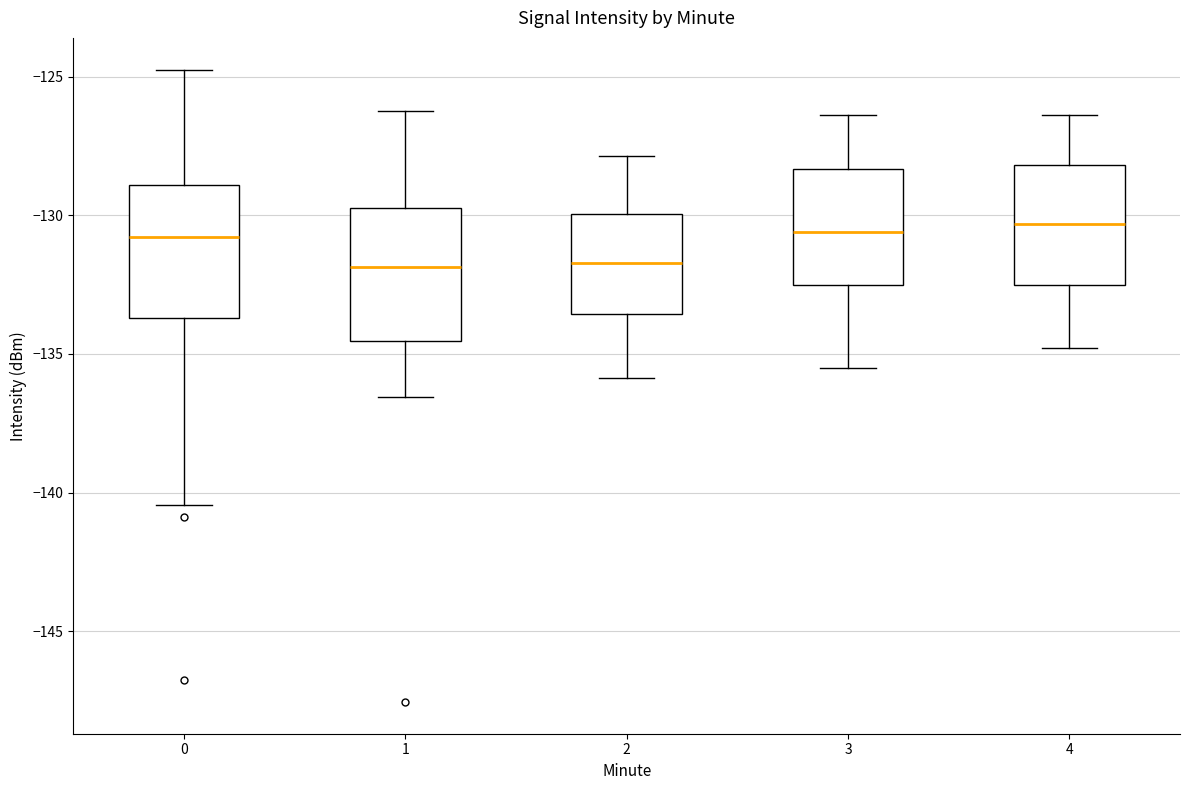

Reading left to right, transcribe this box plot: for each box, give where its median line is, the range the box spans, and where its two whiskers end, as read against the y-axis. The values are not printed on the chart, so give them approximately, as read against the axis.

0: median -131.0, box -133.5 to -129.0, whiskers -140.5 to -124.5
1: median -132.0, box -134.5 to -129.5, whiskers -136.5 to -126.0
2: median -131.5, box -133.5 to -130.0, whiskers -136.0 to -128.0
3: median -130.5, box -132.5 to -128.5, whiskers -135.5 to -126.5
4: median -130.5, box -132.5 to -128.0, whiskers -135.0 to -126.5